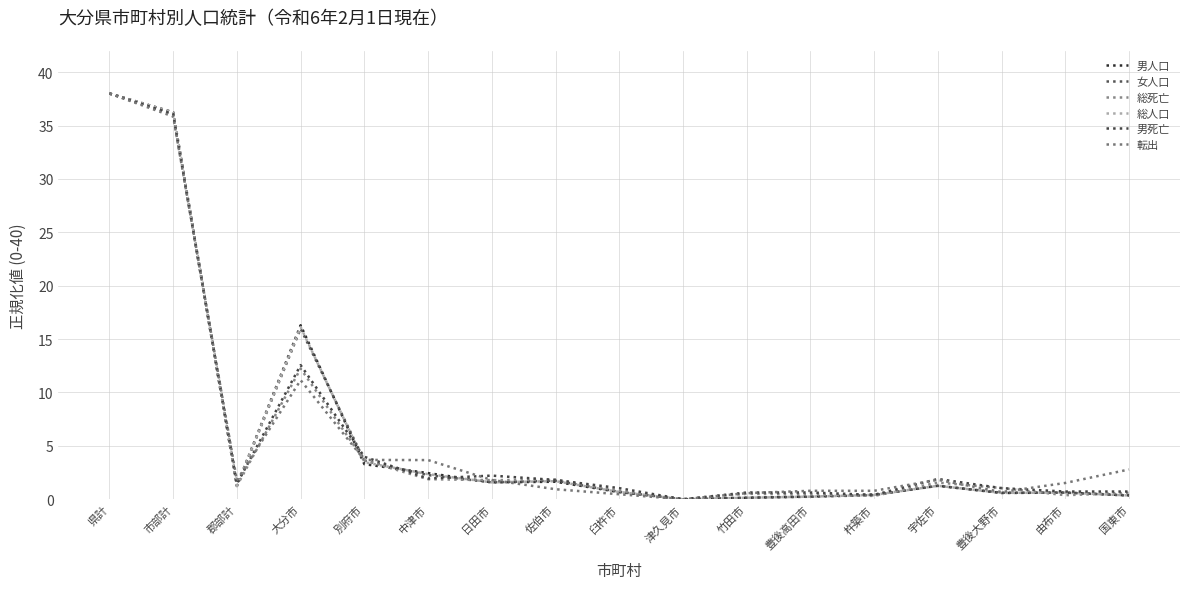

Reading left to right, extract all data points from this chart.

男人口: 38.0	36.2	1.3	16.3	3.3	2.4	1.6	1.6	0.7	0.0	0.1	0.3	0.4	1.3	0.6	0.6	0.4
女人口: 38.0	36.2	1.2	16.0	3.6	2.3	1.6	1.7	0.7	0.0	0.1	0.2	0.4	1.3	0.6	0.6	0.3
総死亡: 38.0	36.1	1.3	12.2	3.6	1.9	1.8	1.8	0.8	0.0	0.5	0.4	0.3	1.6	1.1	0.4	0.6
総人口: 38.0	36.2	1.3	16.1	3.5	2.4	1.6	1.7	0.7	0.0	0.1	0.2	0.4	1.3	0.6	0.6	0.4
男死亡: 38.0	36.1	1.4	12.6	4.0	1.9	2.2	1.8	1.0	0.0	0.6	0.6	0.4	1.9	1.0	0.7	0.7
転出: 38.0	35.8	1.8	11.2	3.7	3.7	1.8	0.9	0.5	0.0	0.6	0.8	0.8	1.8	0.7	1.5	2.8